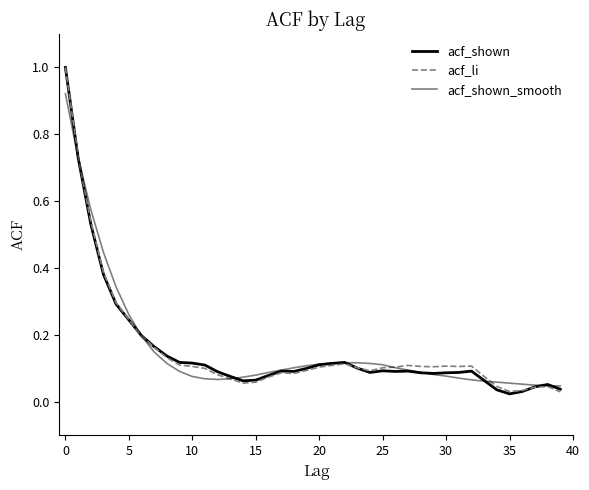

Reading left to right, transcribe all the data shown in this chart.

acf_shown: 1.0	0.7	0.5	0.4	0.3	0.2	0.2	0.2	0.1	0.1	0.1	0.1	0.1	0.1	0.1	0.1	0.1	0.1	0.1	0.1	0.1	0.1	0.1	0.1	0.1	0.1	0.1	0.1	0.1	0.1	0.1	0.1	0.1	0.1	0.0	0.0	0.0	0.0	0.1	0.0
acf_li: 1.0	0.7	0.5	0.4	0.3	0.2	0.2	0.2	0.1	0.1	0.1	0.1	0.1	0.1	0.1	0.1	0.1	0.1	0.1	0.1	0.1	0.1	0.1	0.1	0.1	0.1	0.1	0.1	0.1	0.1	0.1	0.1	0.1	0.1	0.0	0.0	0.0	0.0	0.0	0.0
acf_shown_smooth: 0.9	0.7	0.6	0.4	0.3	0.3	0.2	0.1	0.1	0.1	0.1	0.1	0.1	0.1	0.1	0.1	0.1	0.1	0.1	0.1	0.1	0.1	0.1	0.1	0.1	0.1	0.1	0.1	0.1	0.1	0.1	0.1	0.1	0.1	0.1	0.1	0.1	0.1	0.0	0.0